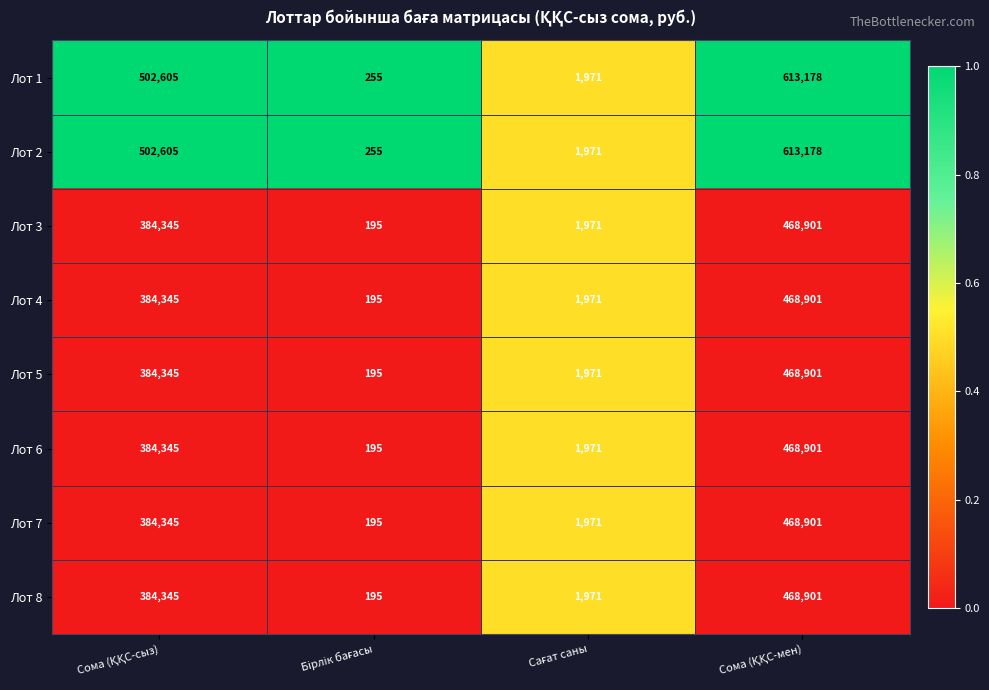

What is the minimum value shown in the chart?

195